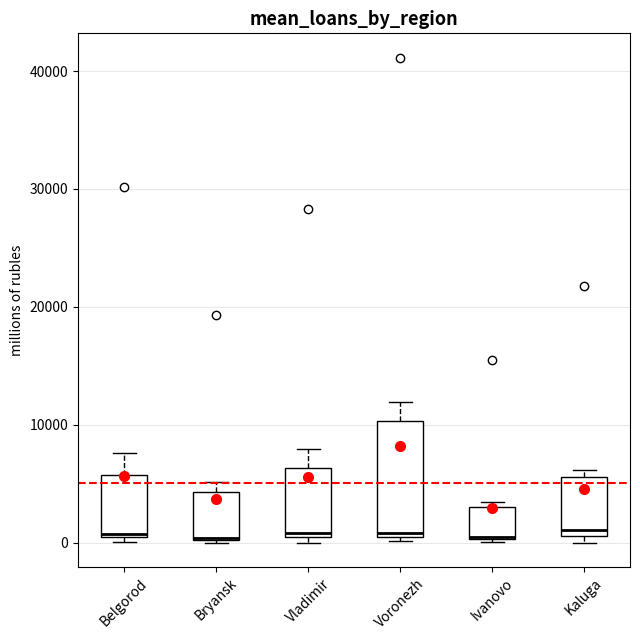

Which box is the tallest, from its lower edge to its upper edge?

Voronezh